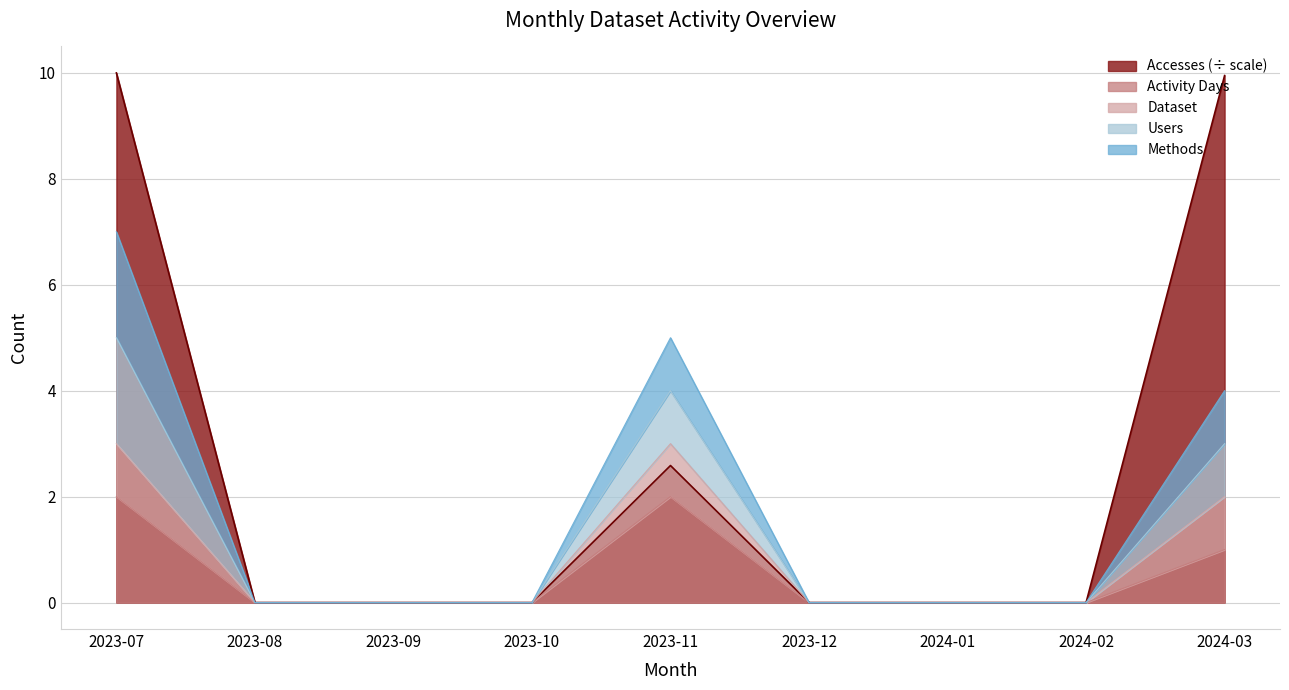

Is the value of Activity Days at 2024-01 greater than the value of Accesses (÷ scale) at 2024-03?

No